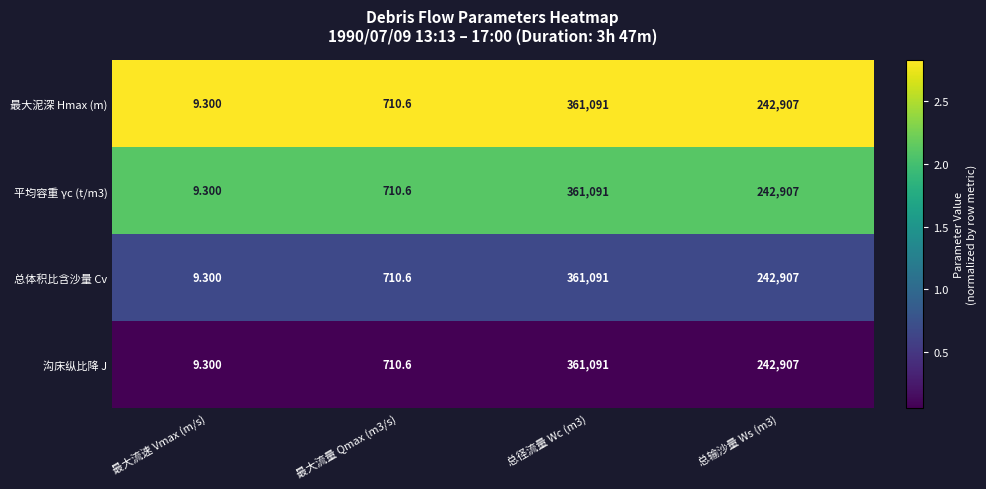

Which category has the lowest value across all series?

最大流速 Vmax (m/s)